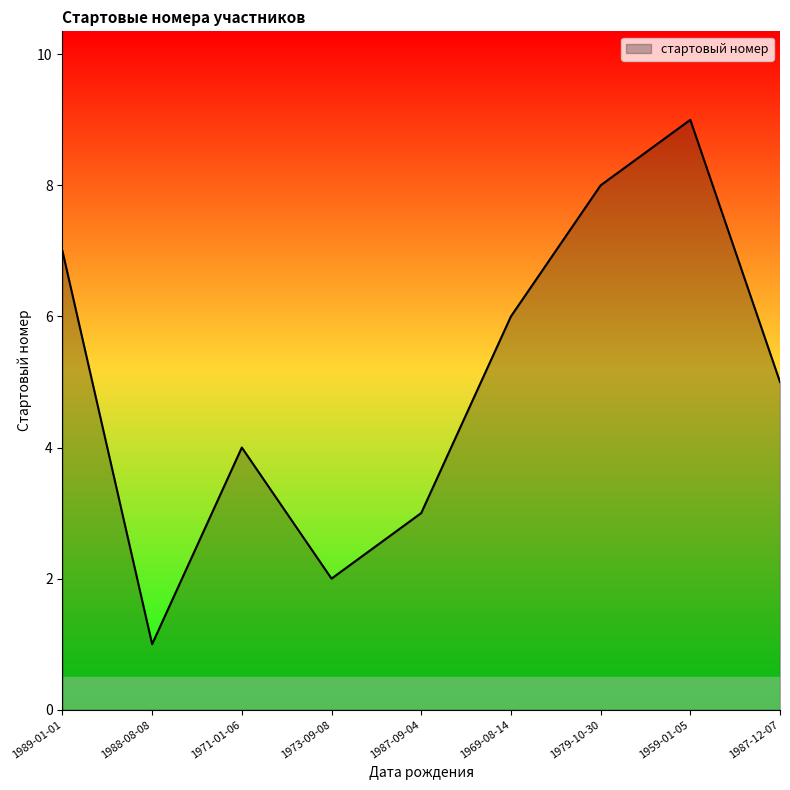

Does the chart display data point markers on the line(s)?

No